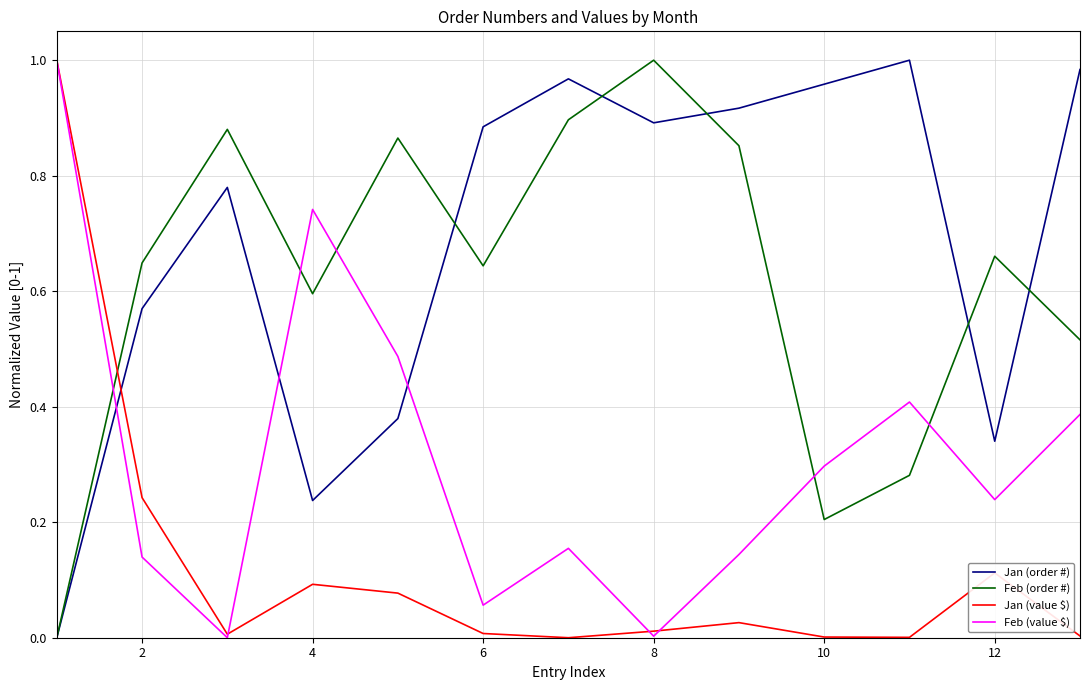

True or false: Feb (order #) and Feb (value $) intersect in this chart.

True